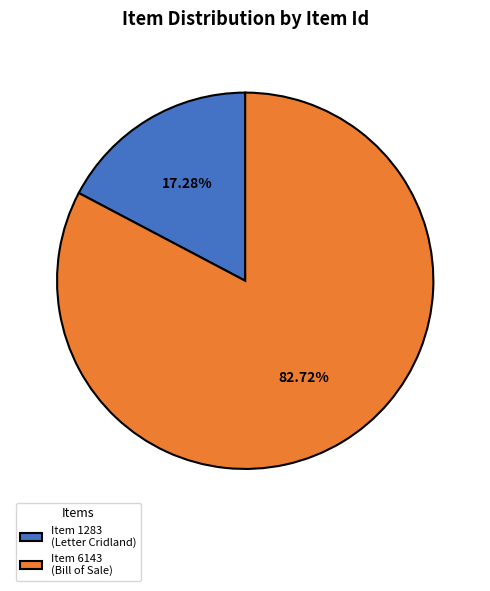

Which has a higher value, Item 1283 (Letter Cridland) or Item 6143 (Bill of Sale)?

Item 6143 (Bill of Sale)